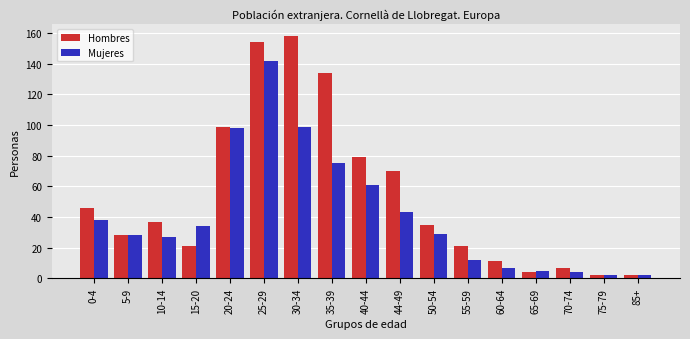

What is the value of the Hombres bar at the 9th from the left?

79